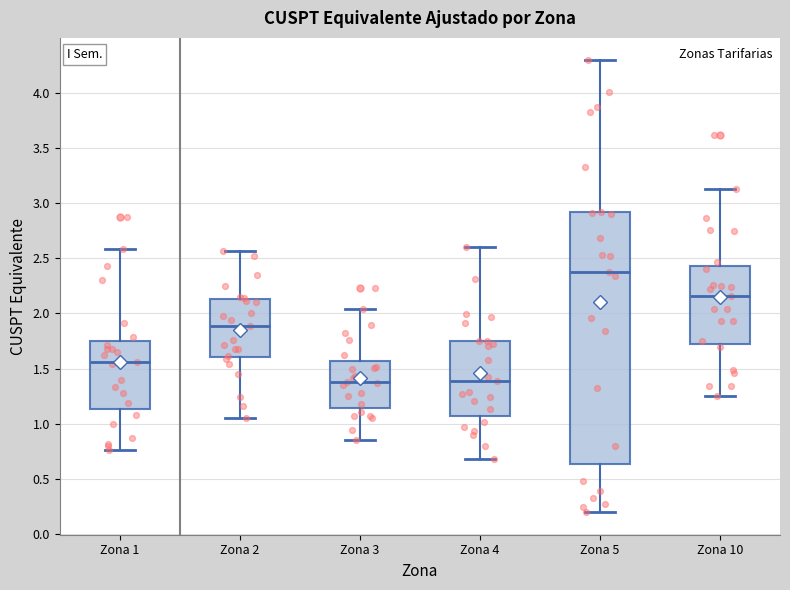

Which box is the tallest, from its lower edge to its upper edge?

Zona 5